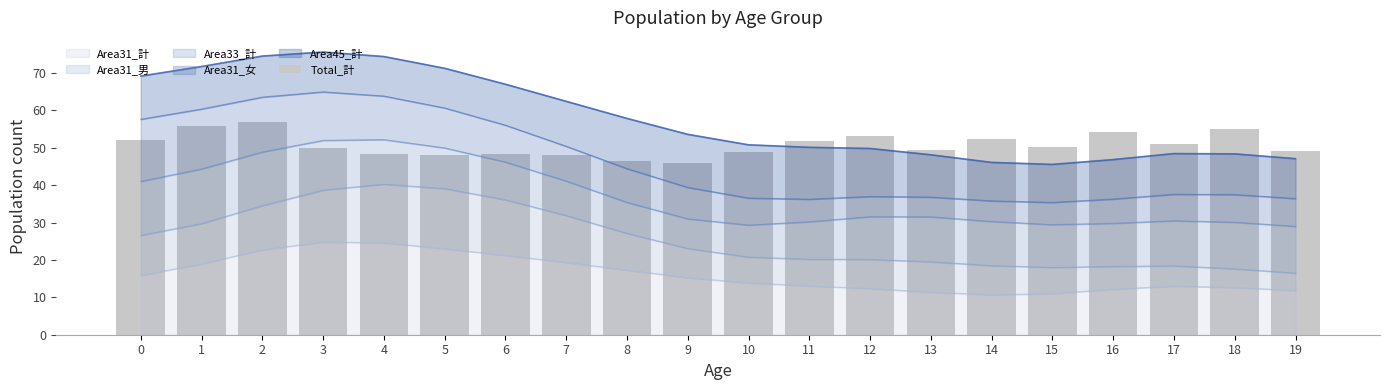

List the labels in order of value, smallest first.

9, 8, 7, 5, 6, 4, 10, 19, 13, 3, 15, 17, 11, 0, 14, 12, 16, 18, 1, 2